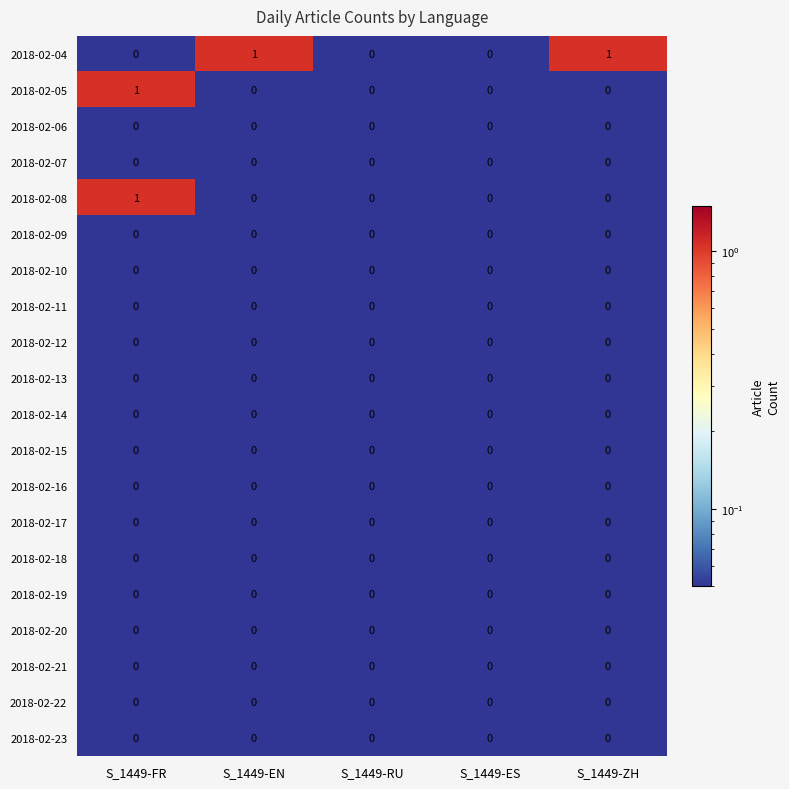

At which category is the sum across all series the highest?

S_1449-FR